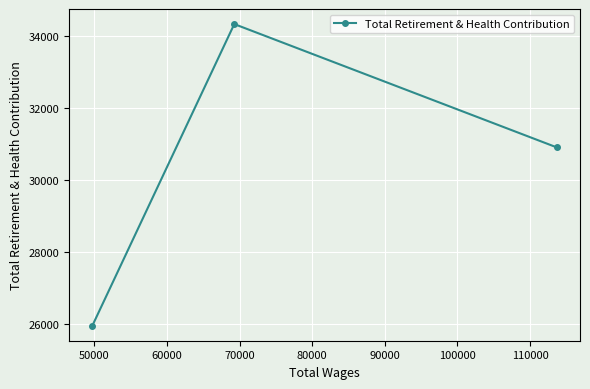

Reading left to right, transcribe all the data shown in this chart.

25960	34319	30901